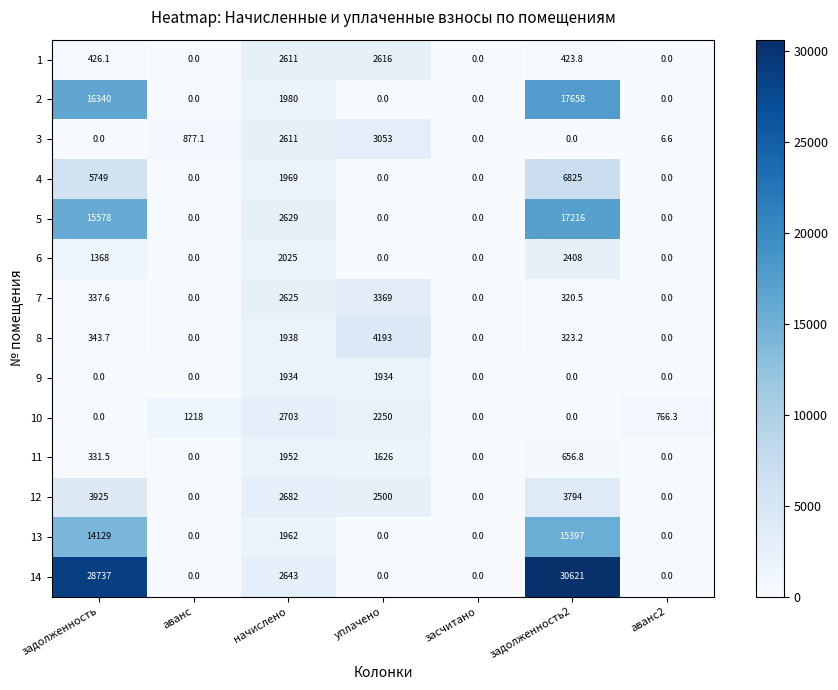

What is the greatest value displayed?

30621.0